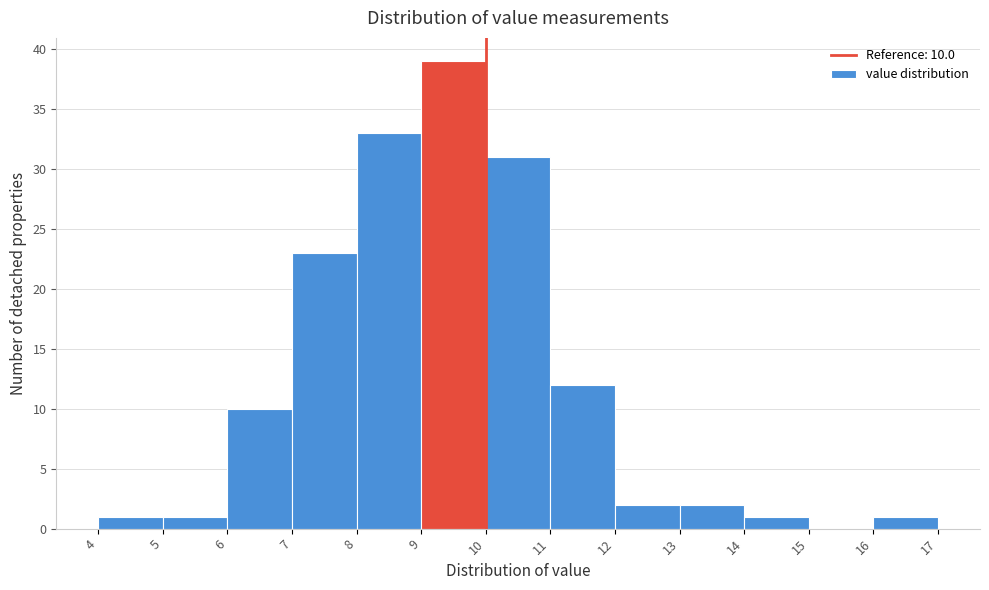

Which range on the x-axis has the tallest bar?

9 to 10